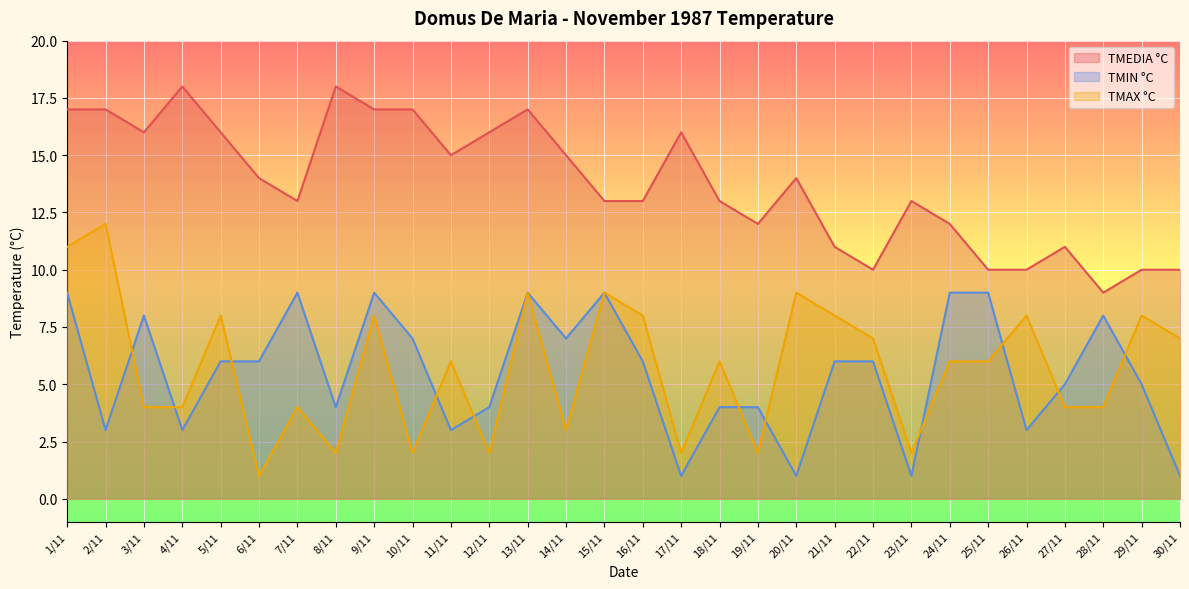

List the series in order of their peak value, lowest first.

TMIN °C, TMAX °C, TMEDIA °C